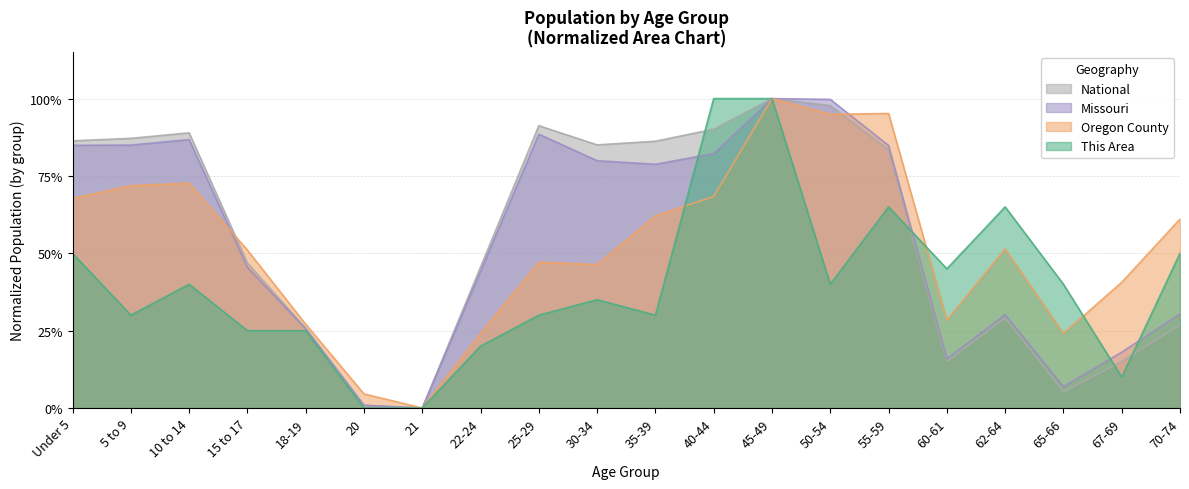

Is it true that Missouri equals 0.8 at 5 to 9?

True